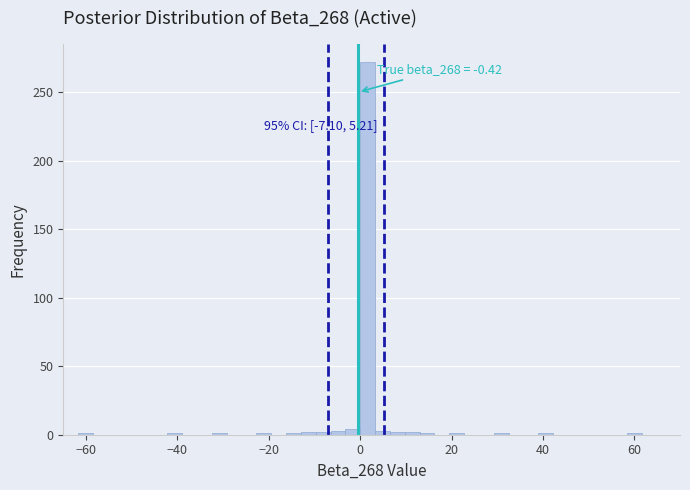

Around what value on the x-axis is the tallest bar? Give the approximate position of its centre, as read against the axis.

2